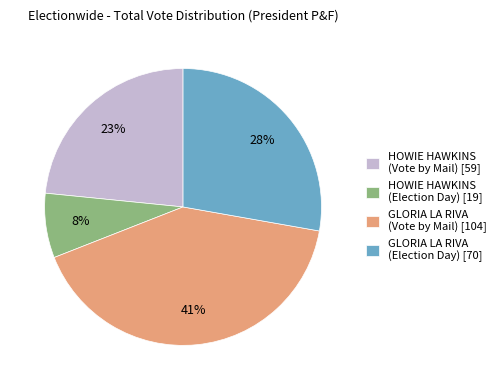

Combined, do HOWIE HAWKINS (Vote by Mail) [59] and HOWIE HAWKINS (Election Day) [19] account for over 50%?

No